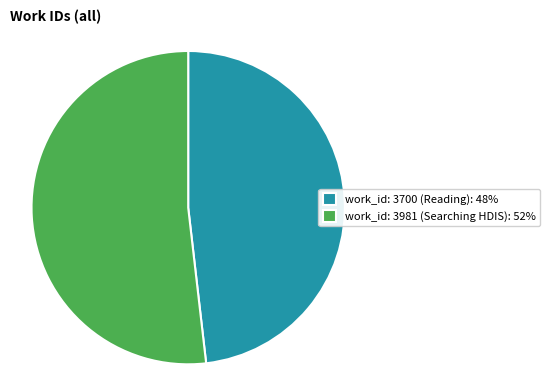

Which category accounts for the majority?

work_id: 3981 (Searching HDIS)